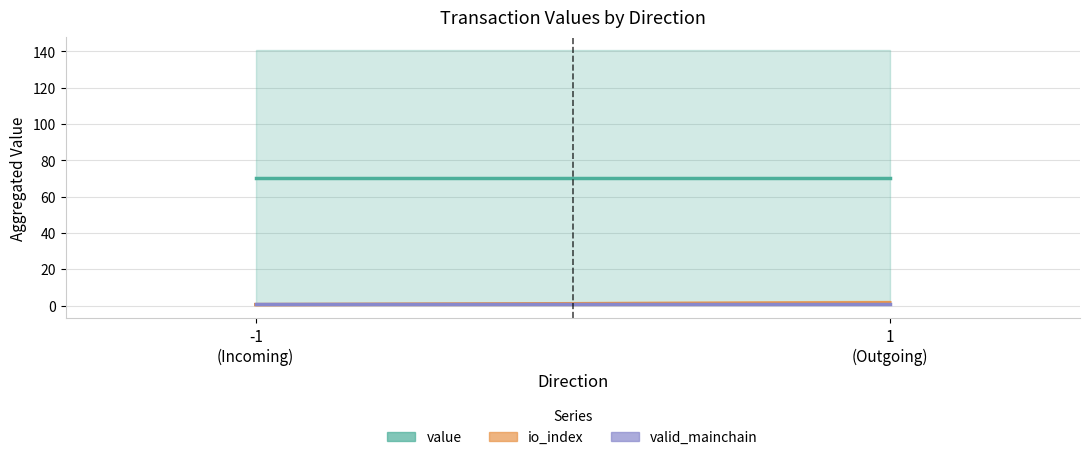

What is the label of the 2nd point from the left?

1
(Outgoing)